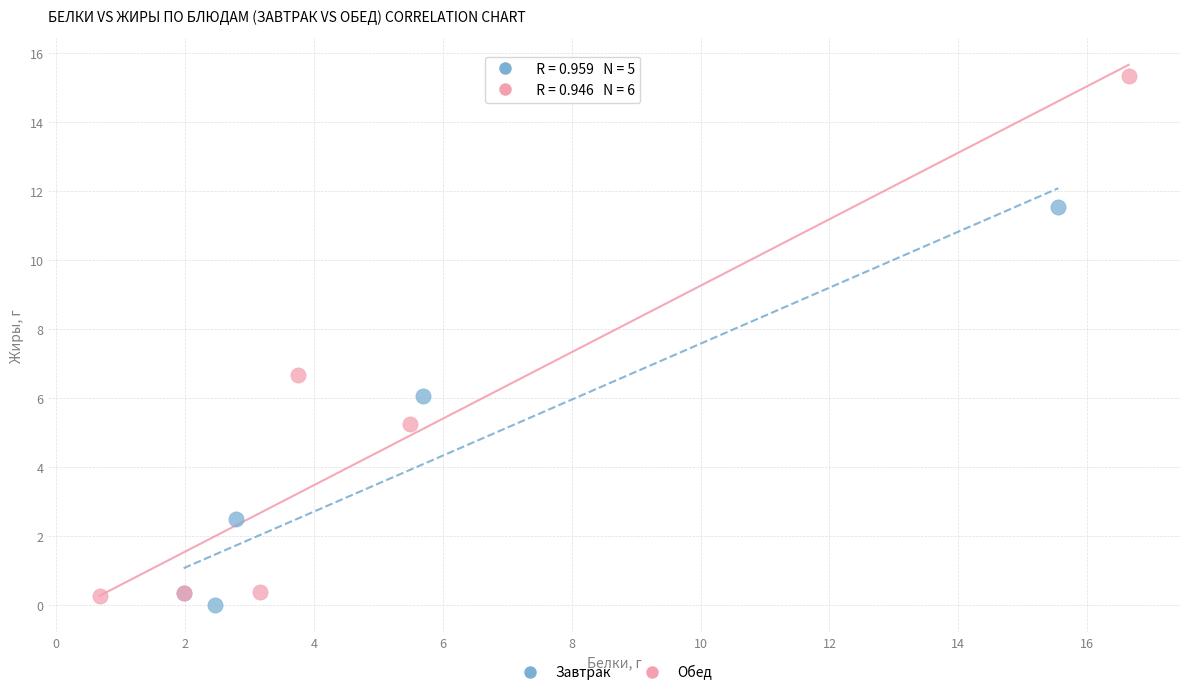

Which series has the widest spread of Y values?

Обед